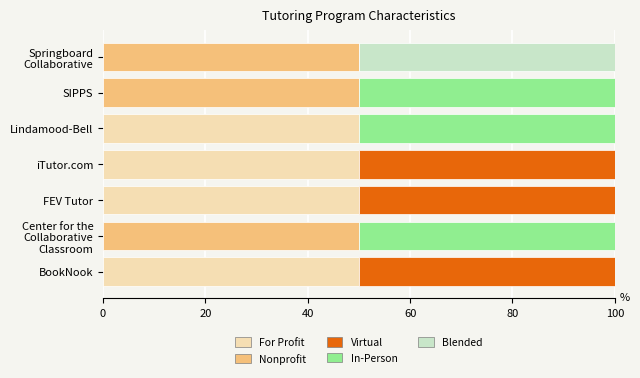

The value of For Profit at Lindamood-Bell is 24. True or false?

False